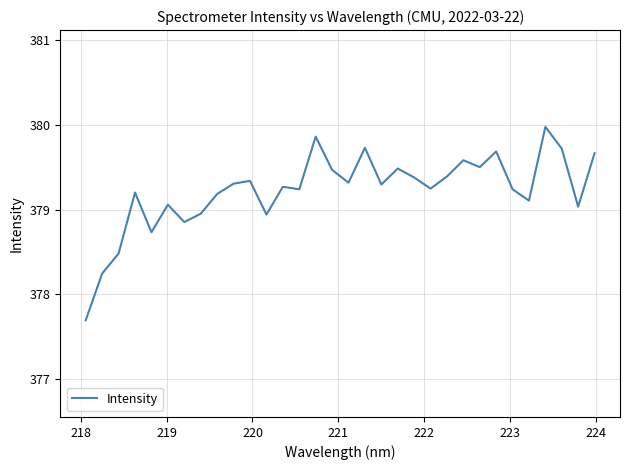

What is the maximum value shown in the chart?

380.0